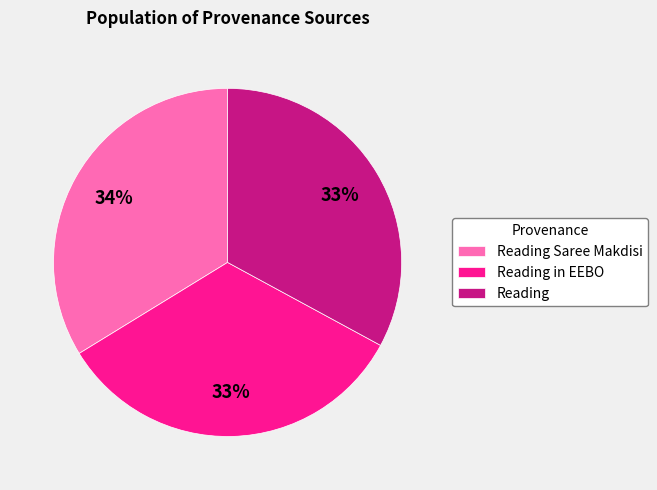

What is the ratio of the value at Reading Saree Makdisi to the value at Reading in EEBO?

1.0